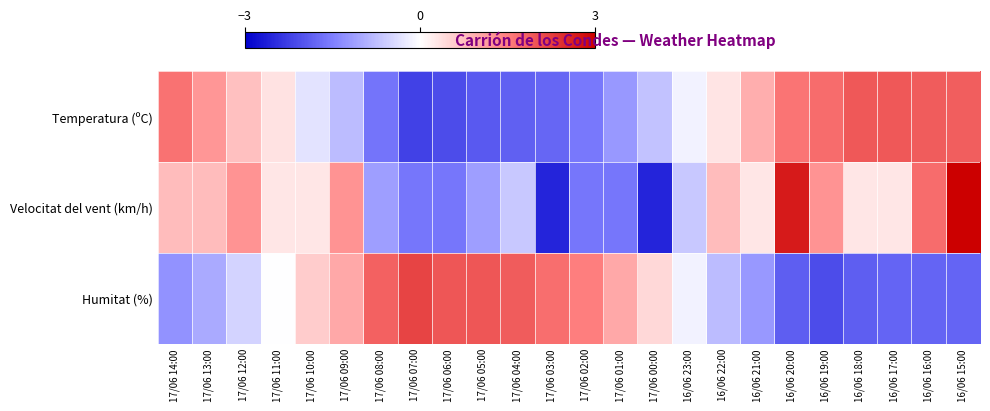

Which category has the highest value across all series?

16/06 15:00